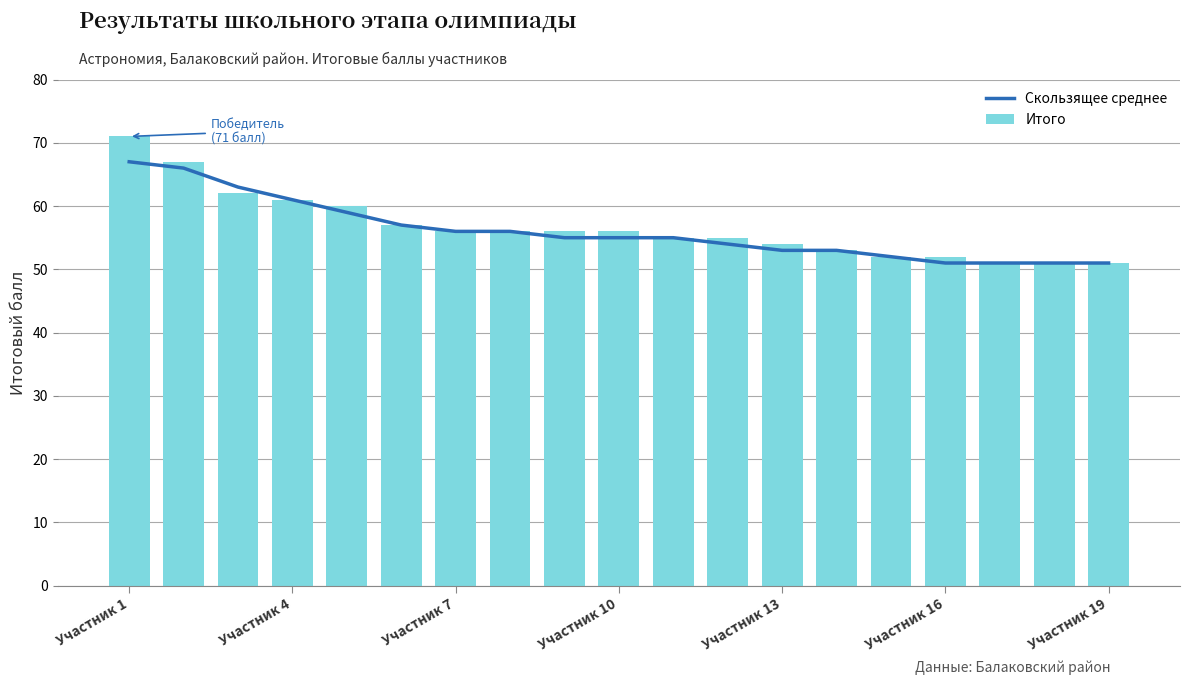

What is the sum of all Итого values?

1076